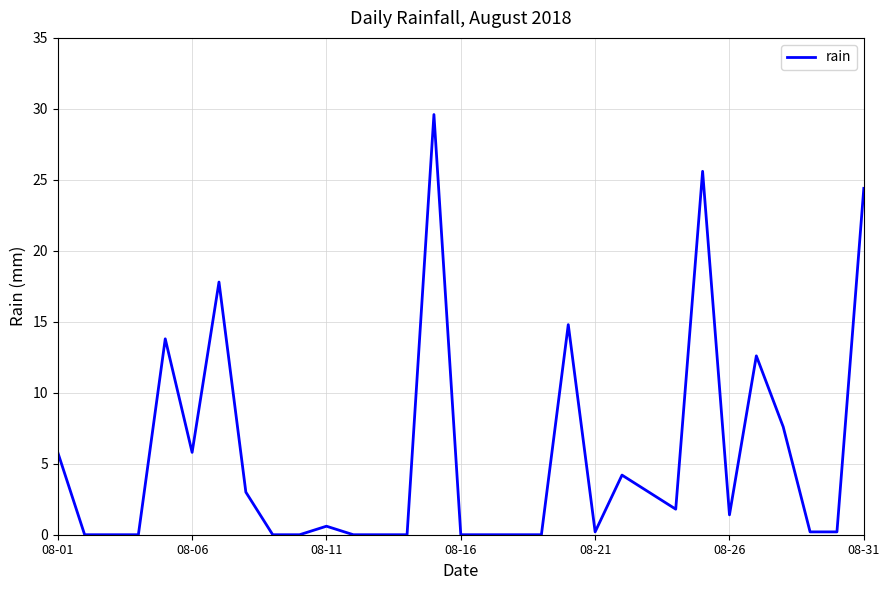

What is the greatest value displayed?

29.6